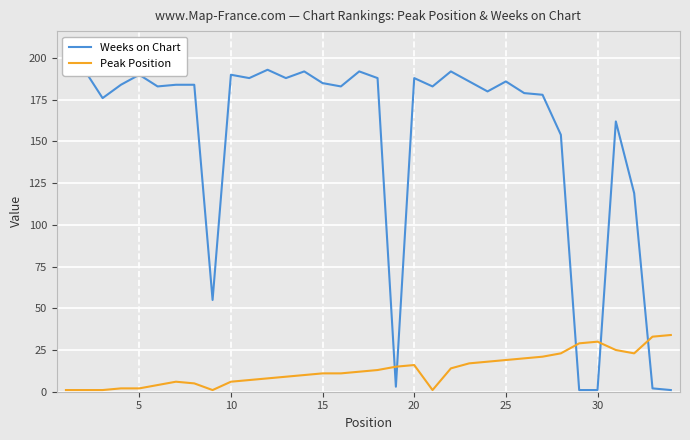

What is the maximum value for Peak Position?

34